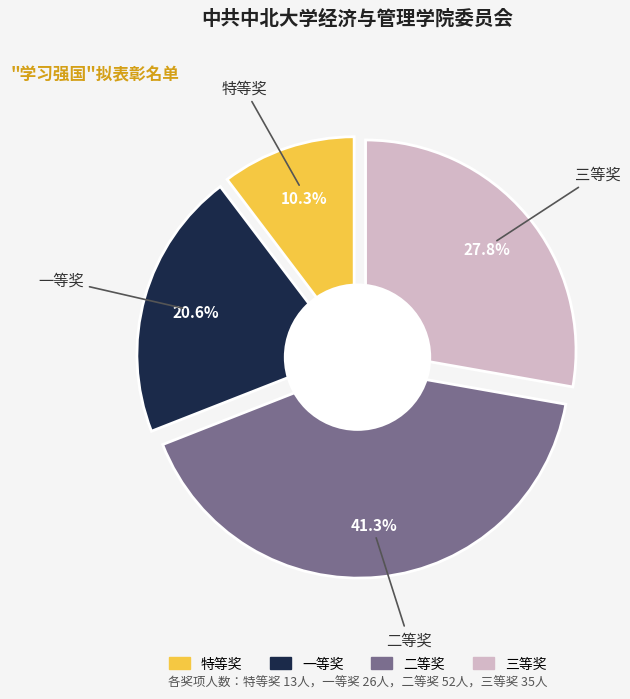

Count the number of slices in the pie.

4